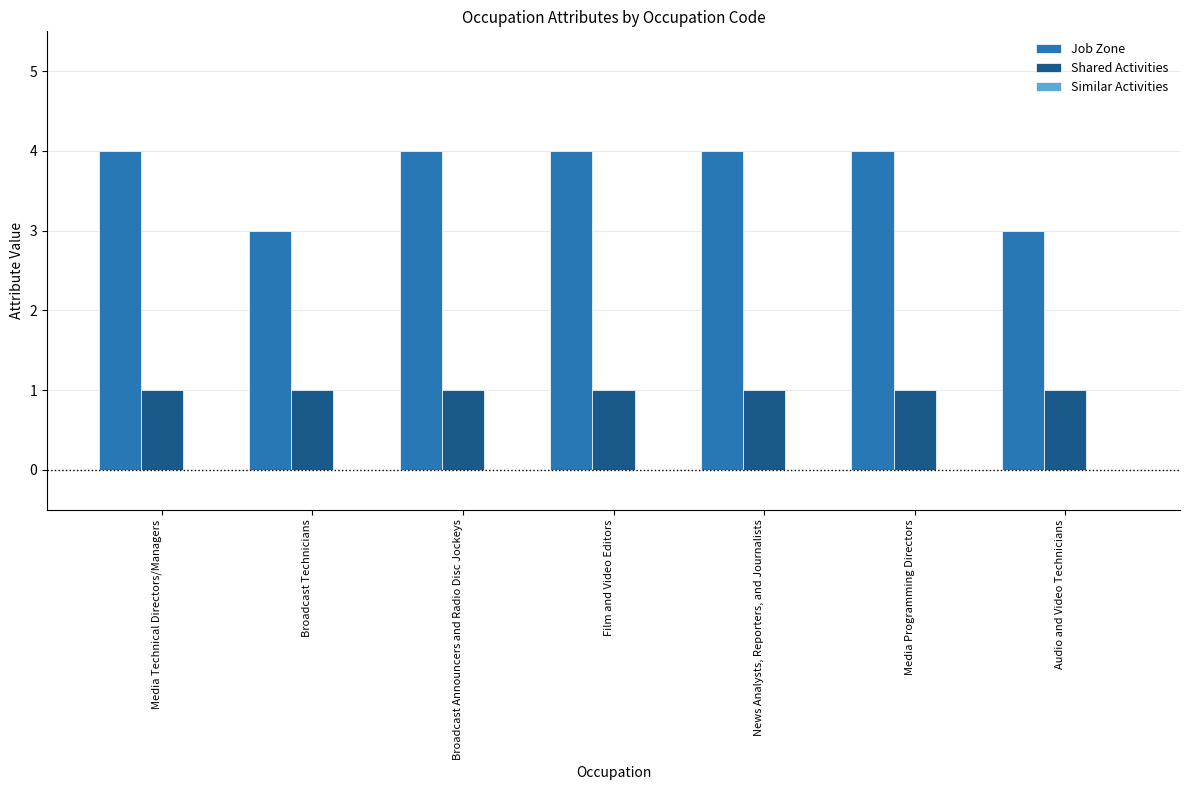

How many data points does each series have?

7